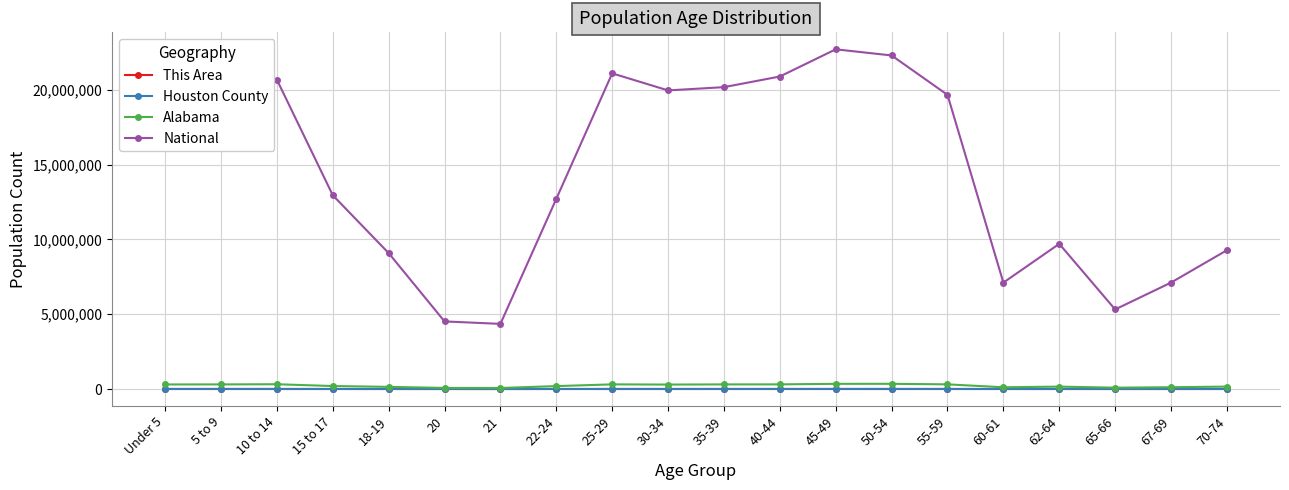

What is the maximum value shown in the chart?

22708591